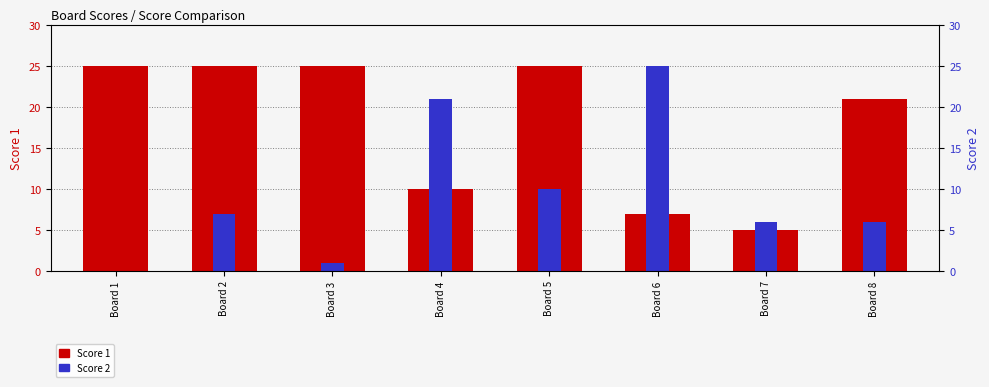

What is the difference between the highest and lowest values at Board 6?

18